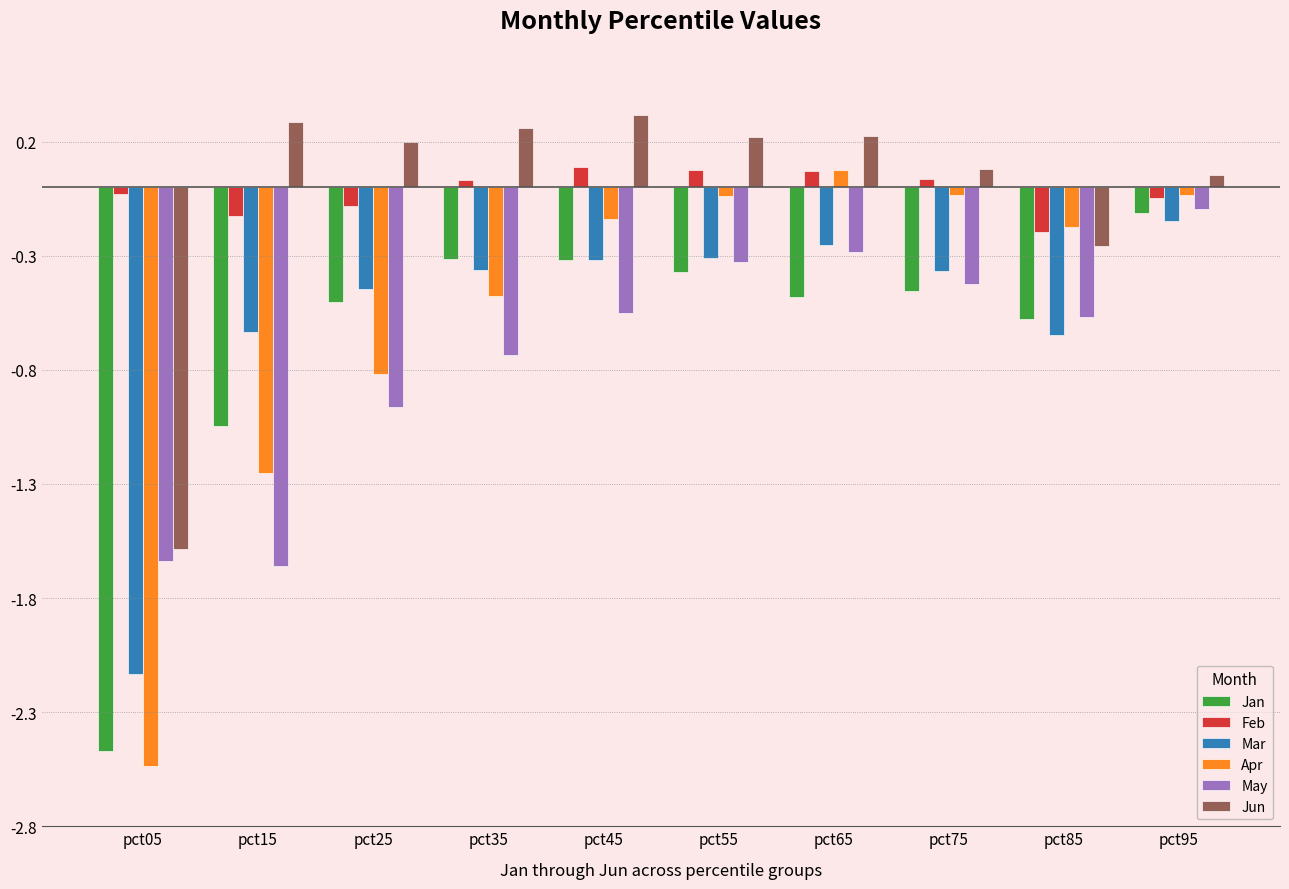

What is the difference between the maximum and minimum values in the May series?

1.6